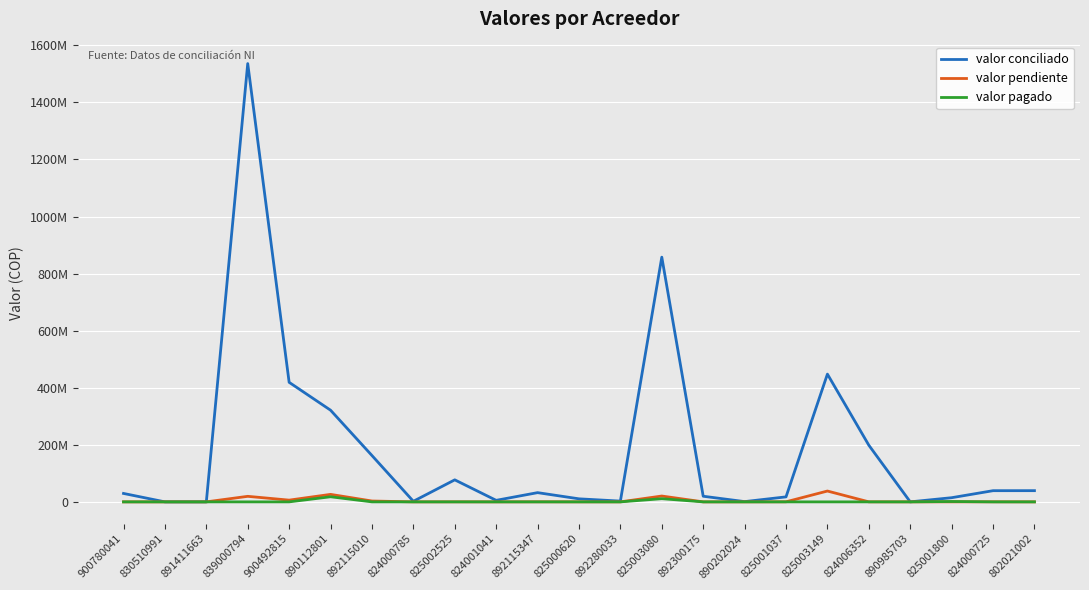

List the series in order of their peak value, lowest first.

valor pagado, valor pendiente, valor conciliado